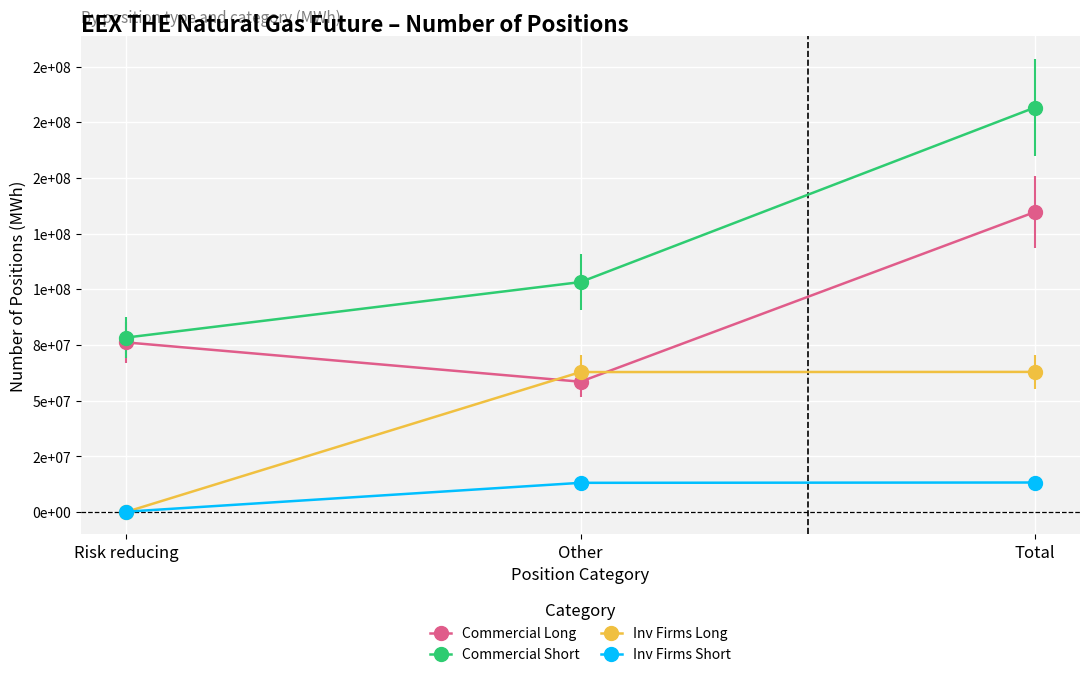

Is this an area chart (filled region under the line)?

No